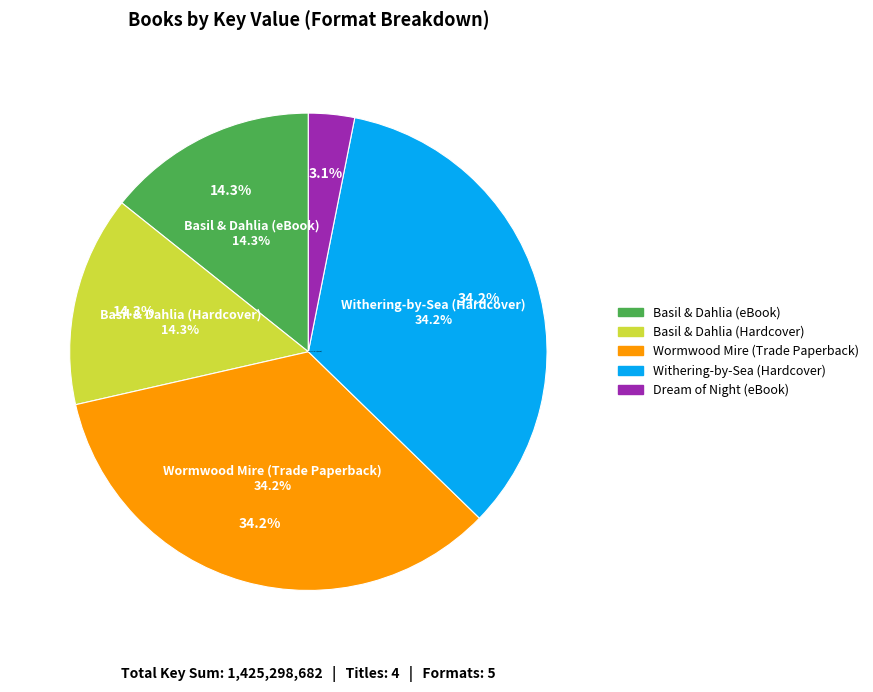

What percentage is the Dream of Night (eBook) slice, to the nearest percent?

3%